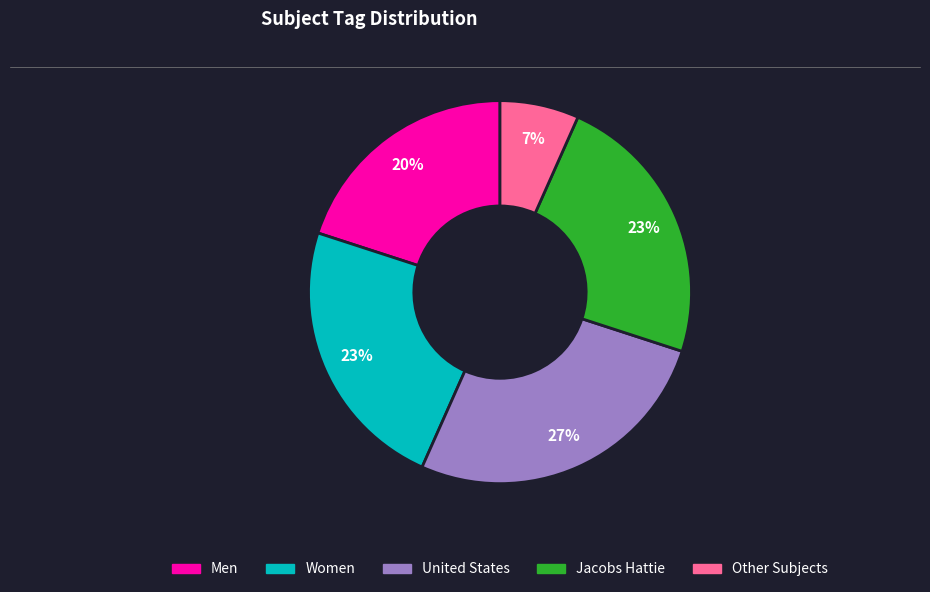

Is there any slice that represents more than half of the pie?

No